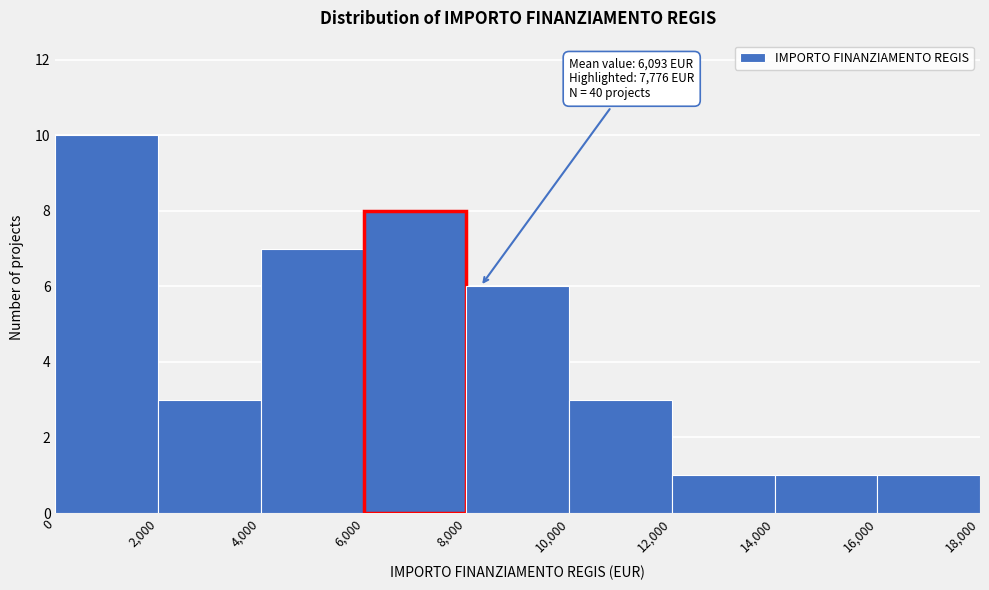

Which range on the x-axis has the tallest bar?

0 to 2,000